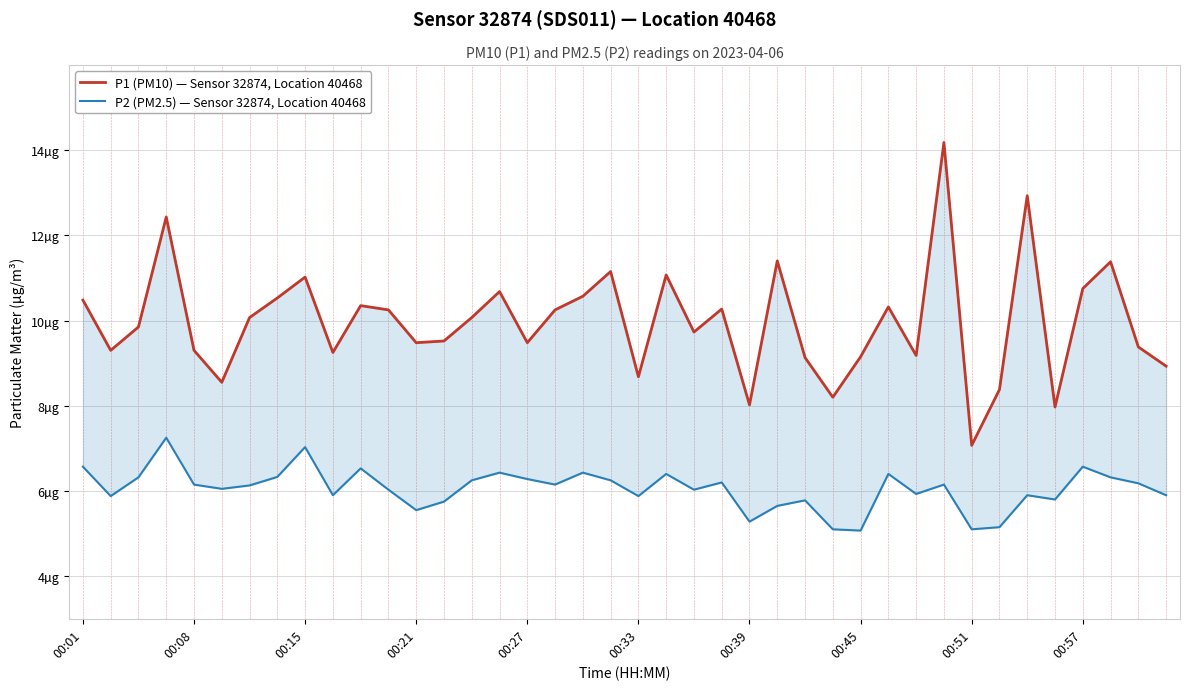

List the series in order of their peak value, lowest first.

P2 (PM2.5) — Sensor 32874, Location 40468, P1 (PM10) — Sensor 32874, Location 40468